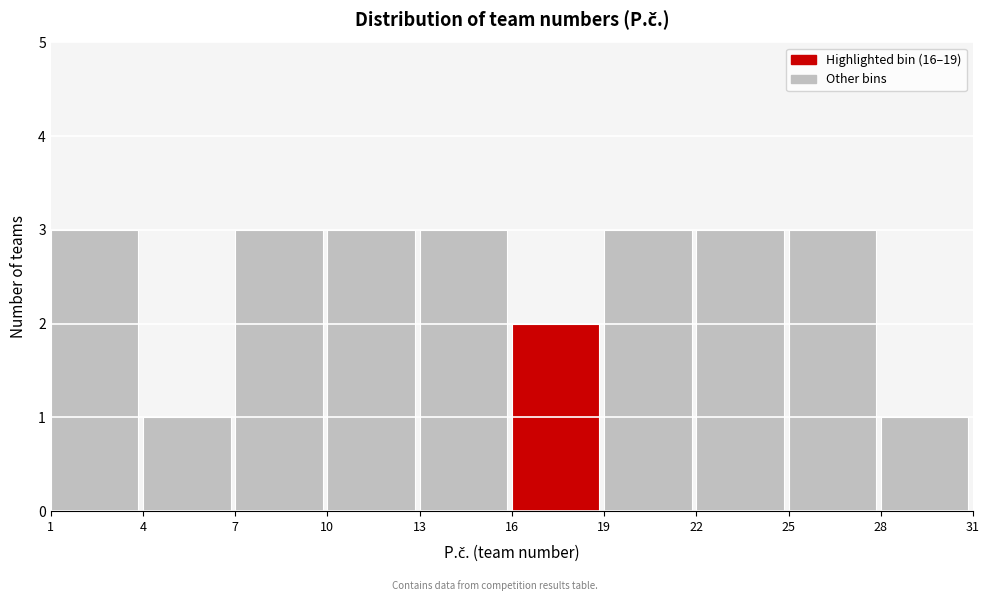

Reading left to right, list every bar in this chart as the range it spans on the x-axis followed by its height. The values are not printed on the chart, so give them approximately, as read against the axis.

1 to 4: 3
4 to 7: 1
7 to 10: 3
10 to 13: 3
13 to 16: 3
16 to 19: 2
19 to 22: 3
22 to 25: 3
25 to 28: 3
28 to 31: 1